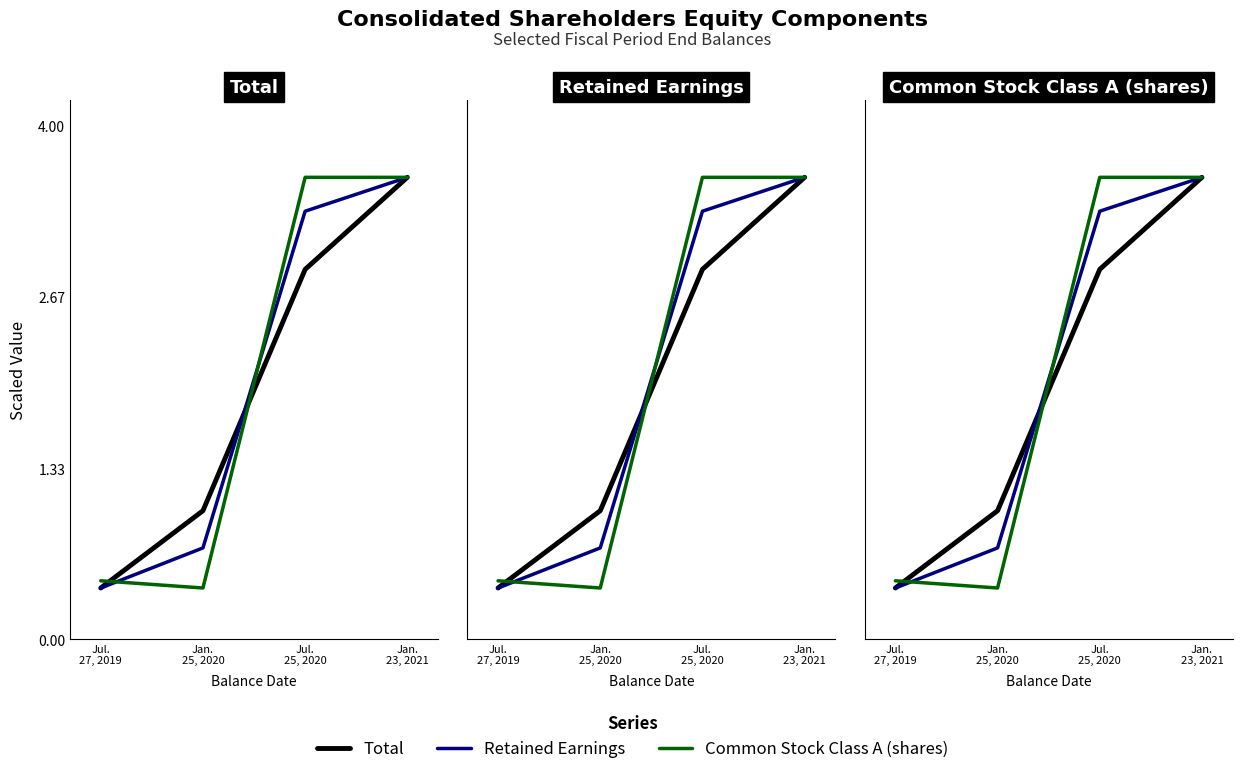

What position from the left is Jan.
23, 2021?

4